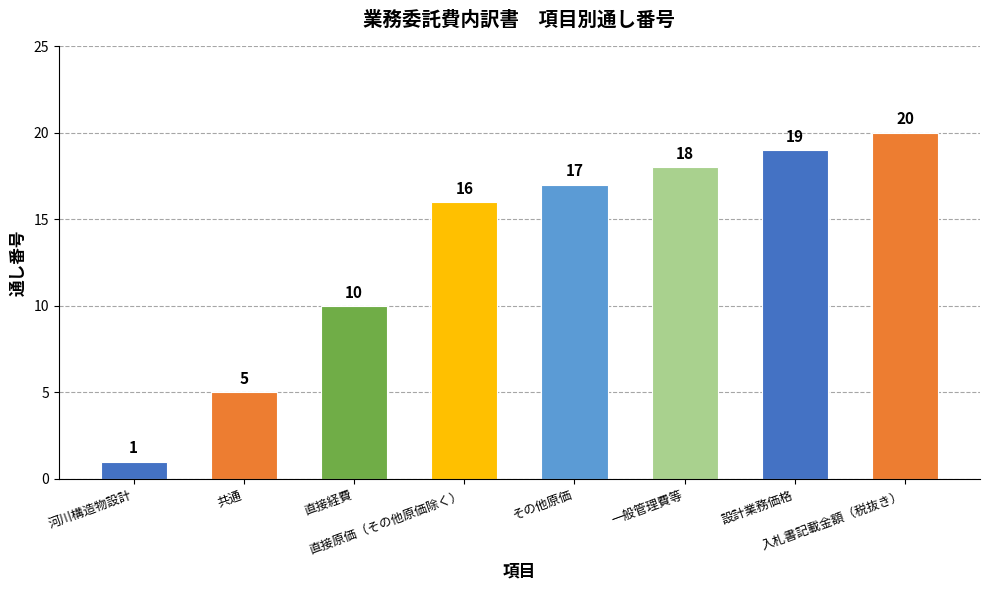

What is the sum of the values at 入札書記載金額（税抜き） and 一般管理費等?

38